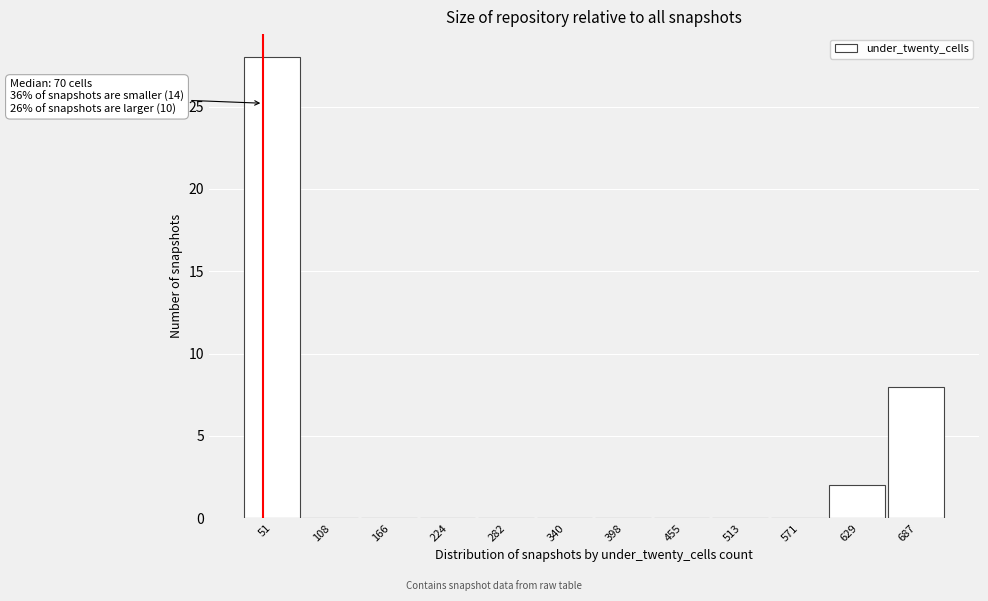

Reading left to right, list all the values displayed in this chart.

51=28	108=0	166=0	224=0	282=0	340=0	398=0	455=0	513=0	571=0	629=2	687=8